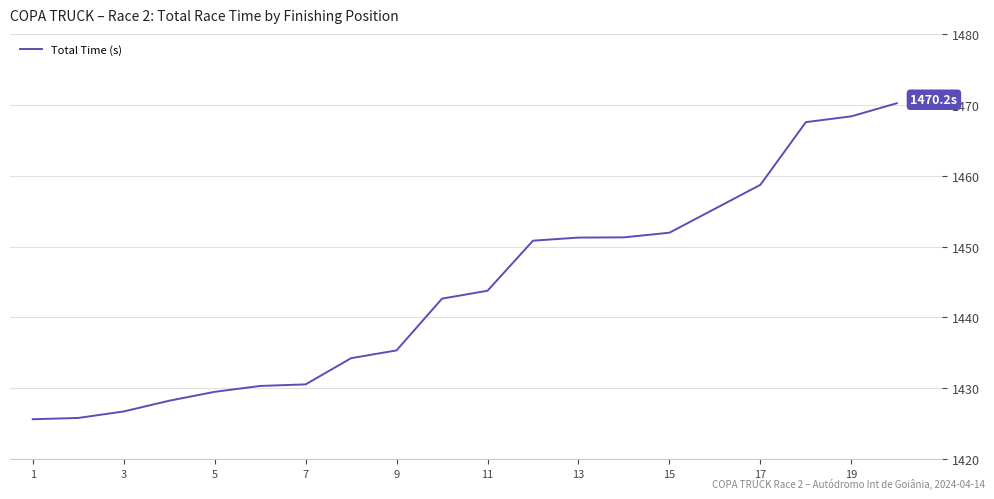

What is the maximum value shown in the chart?

1470.2